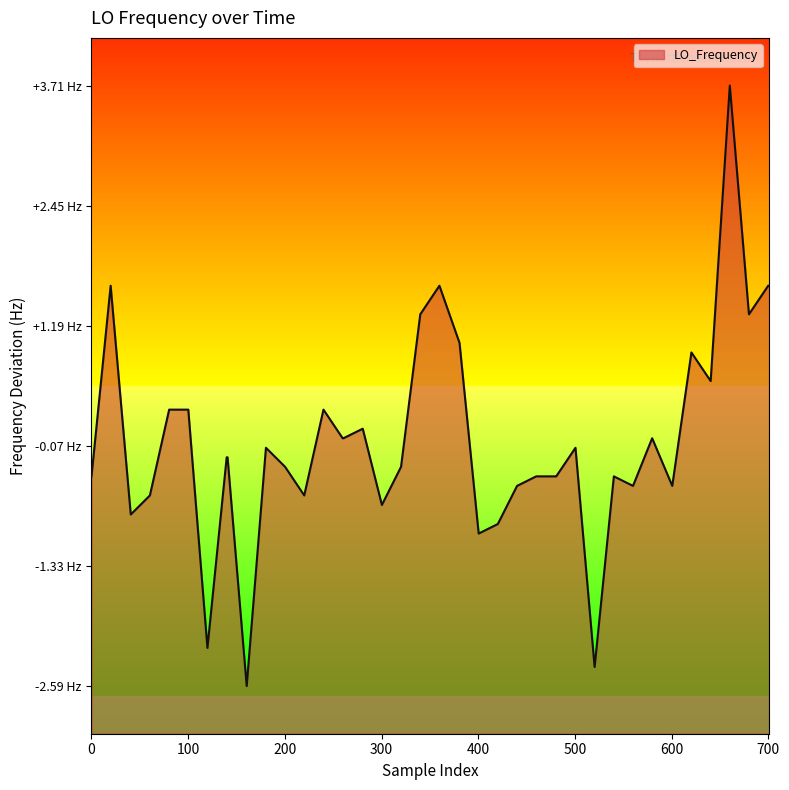

How many interior local valleys (lower than both neighbors) does the data have?

11